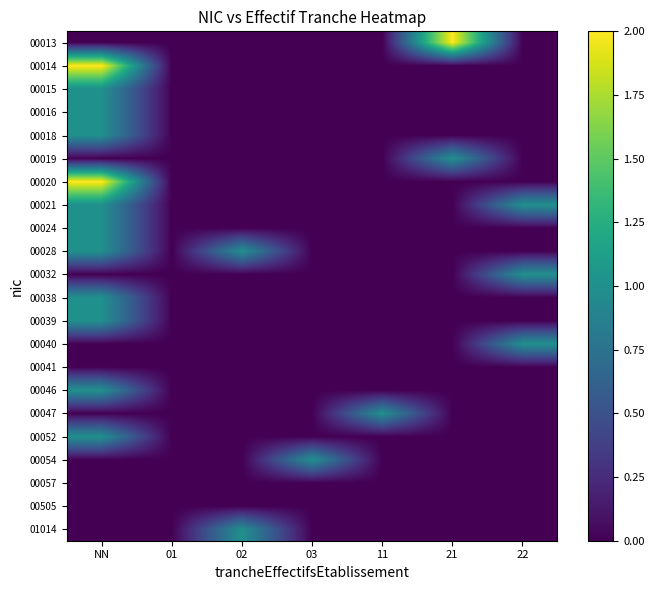

At 03, list the series in order from smallest to largest.

00013, 00014, 00015, 00016, 00018, 00019, 00020, 00021, 00024, 00028, 00032, 00038, 00039, 00040, 00041, 00046, 00047, 00052, 00057, 00505, 01014, 00054